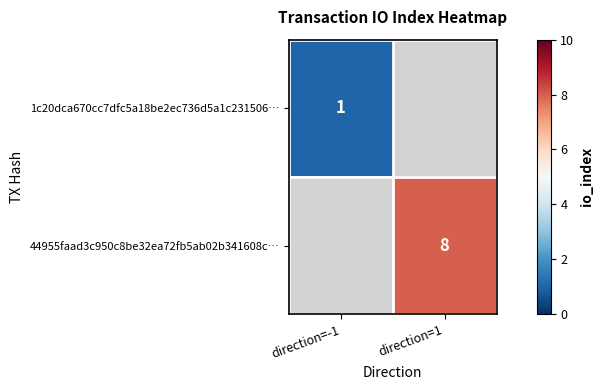

The 1c20dca670cc7dfc5a18be2ec736d5a1c231506… series shows 1 at direction=-1. True or false?

True